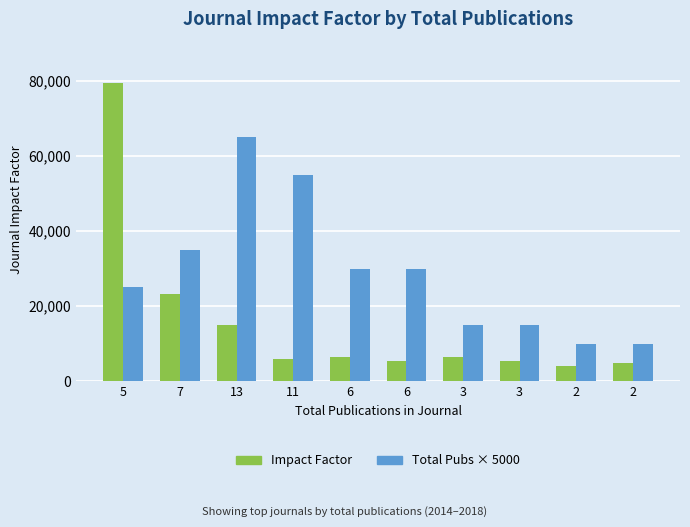

What is the sum of the Total Pubs × 5000 values at 13 and 5?

90000